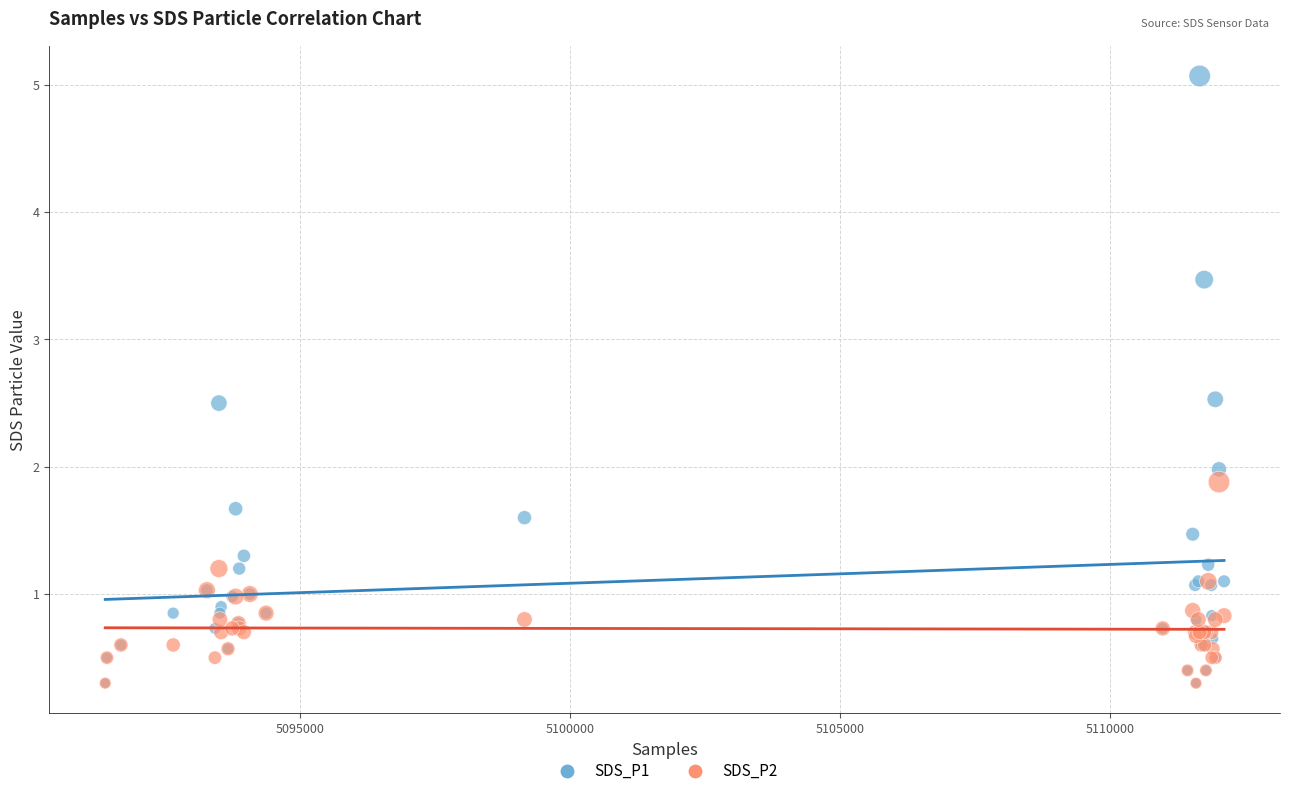

What are all the series names shown in the legend?

SDS_P1, SDS_P2